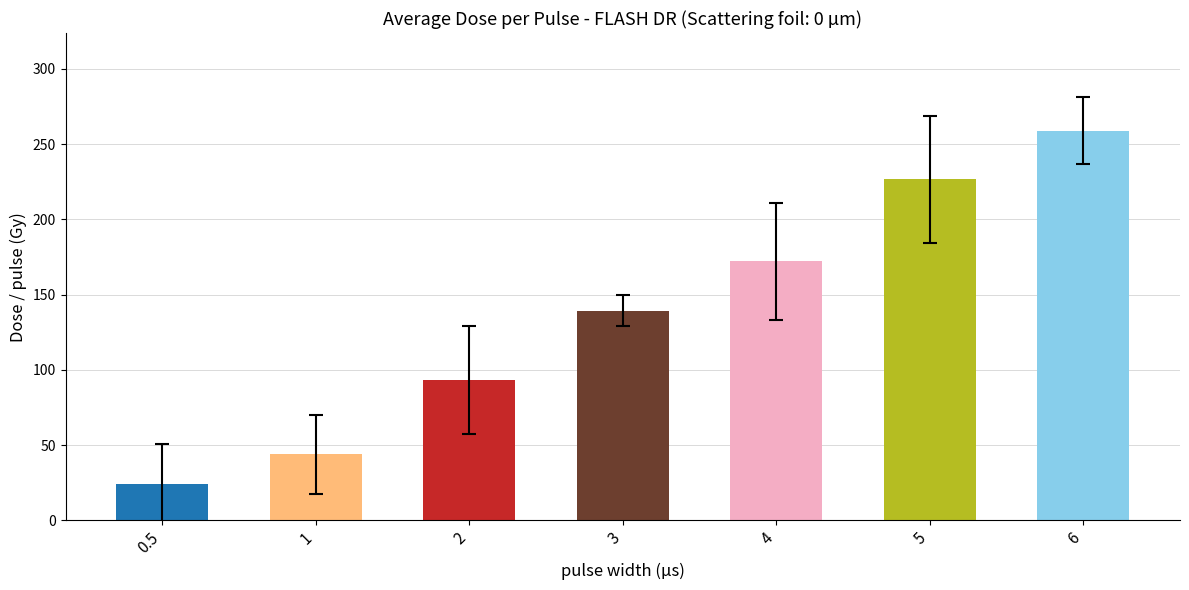

How many groups of bars are there?

7